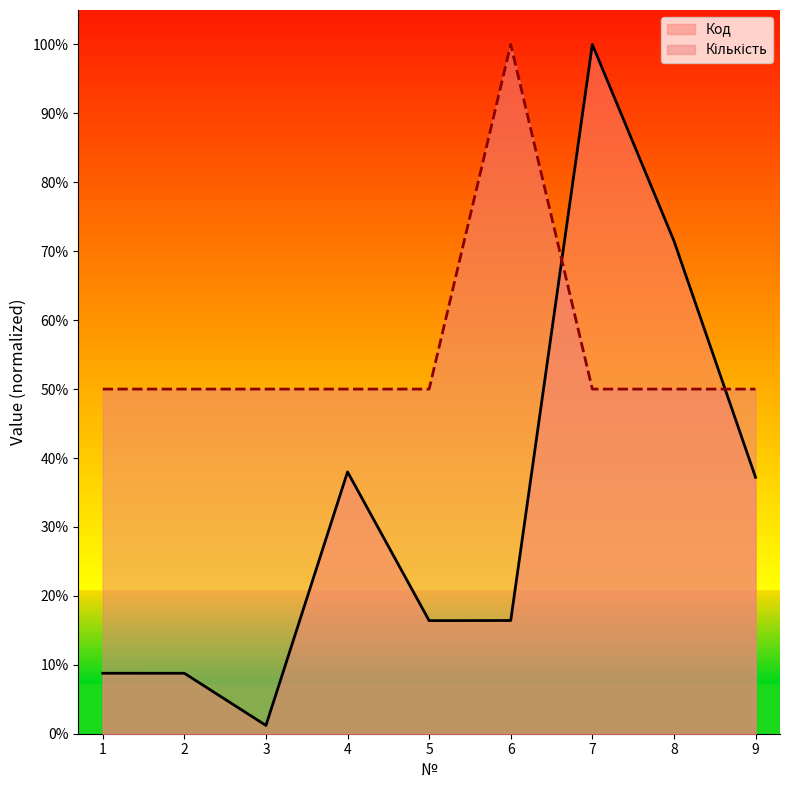

List the series in order of their overall mean, lowest first.

Код, Кількість